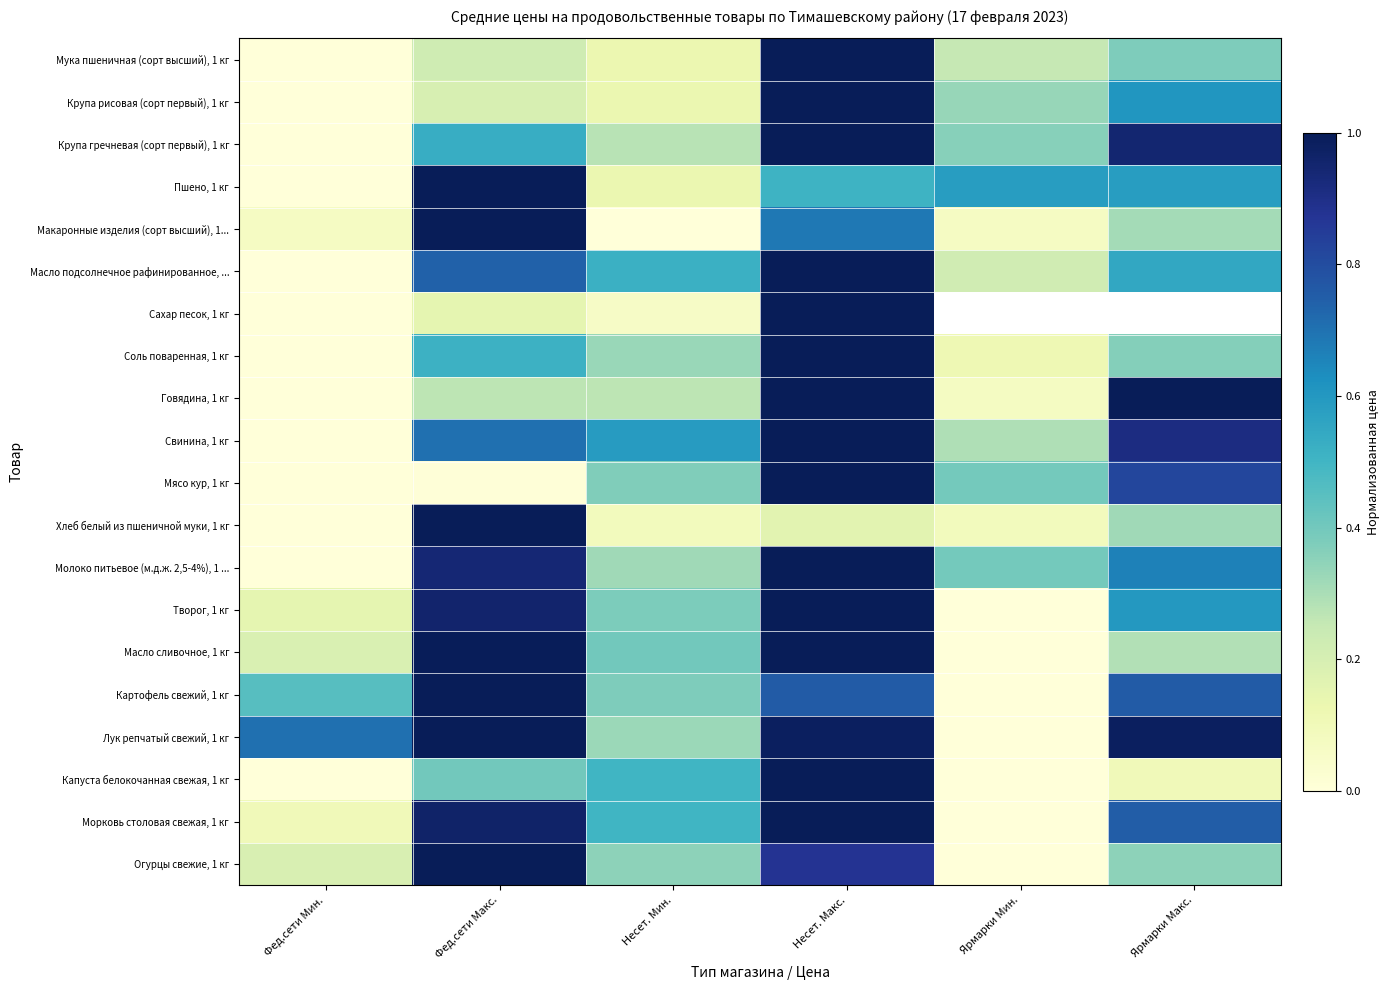

Which category has the highest value in the Масло подсолнечное рафинированное, ... series?

Несет. Макс.